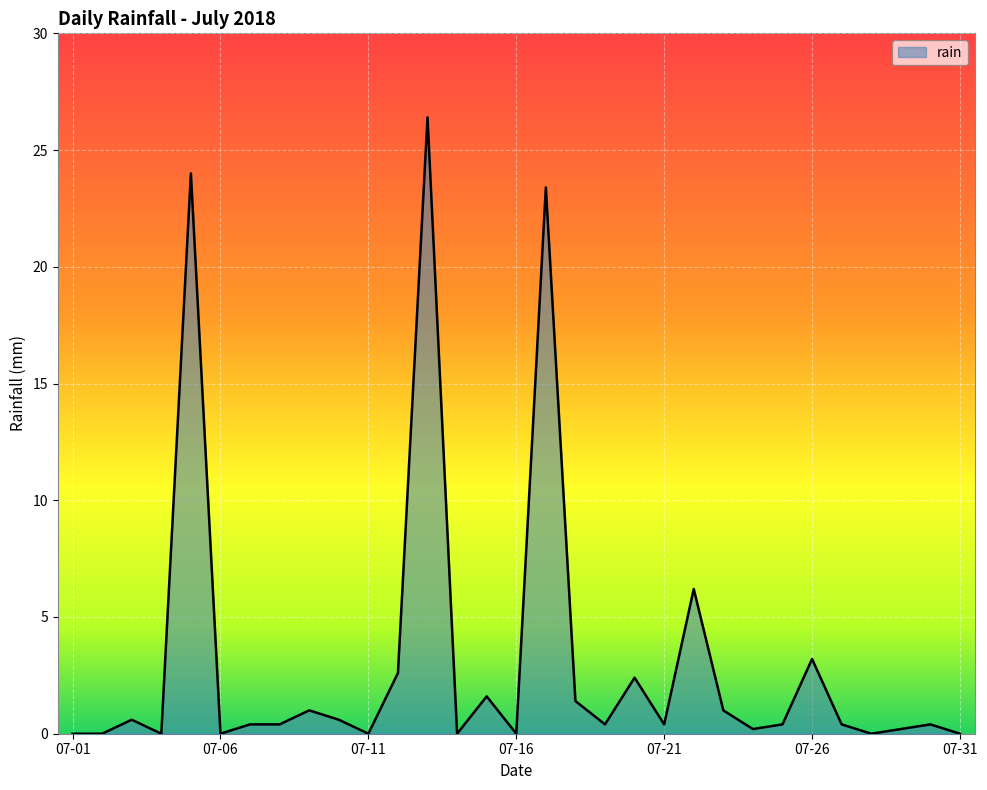

What is the greatest value displayed?

26.4